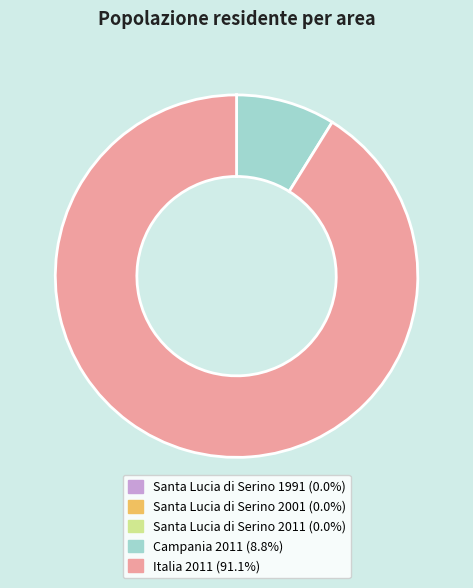

Which slice represents more than half of the pie?

Italia 2011